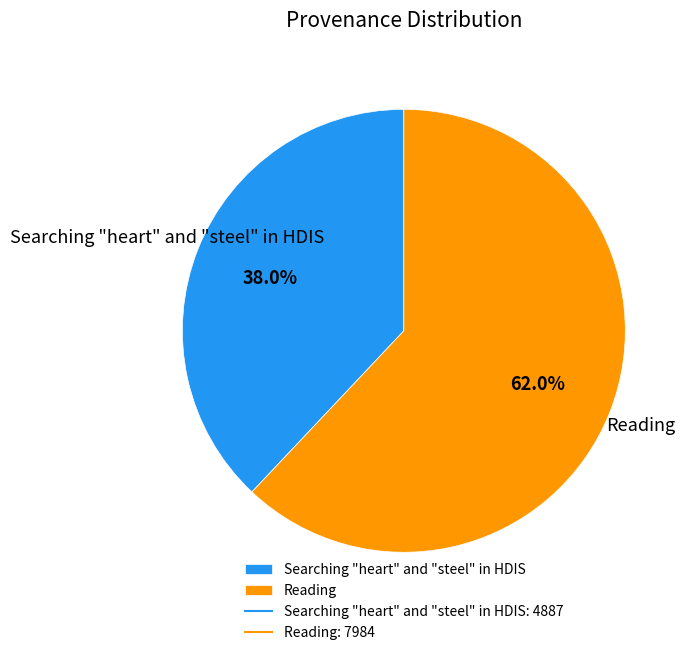

How many segments does this pie chart have?

2